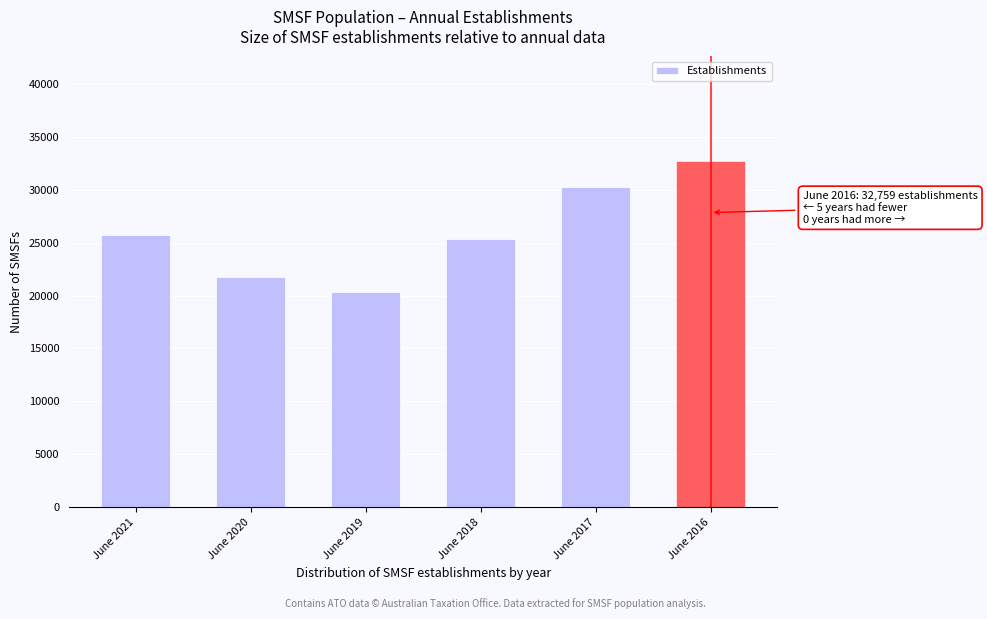

Reading right to left, list all the values displayed in this chart.

32759	30300	25327	20332	21715	25760